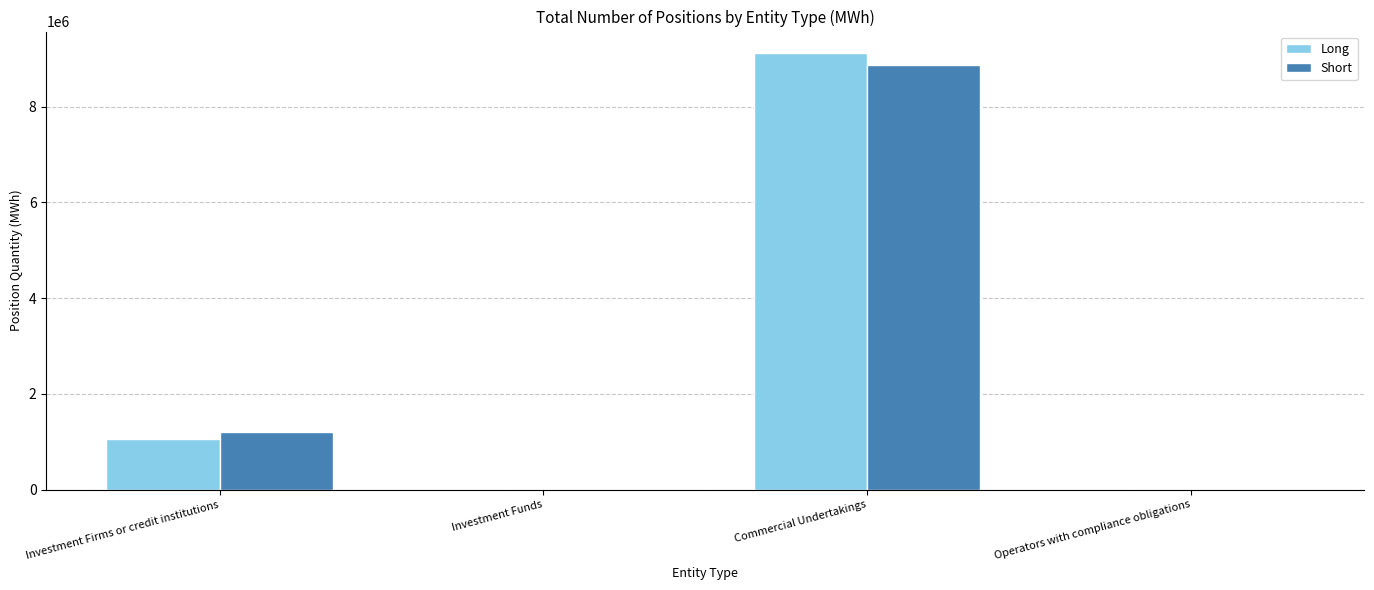

What is the maximum value for Long?

9115248